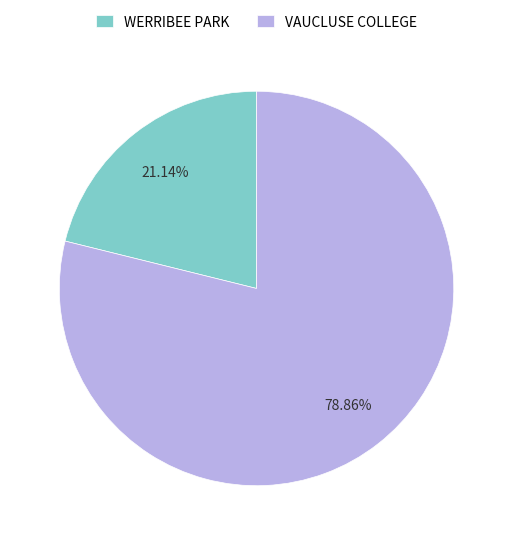

Which category has the biggest portion of the pie?

VAUCLUSE COLLEGE